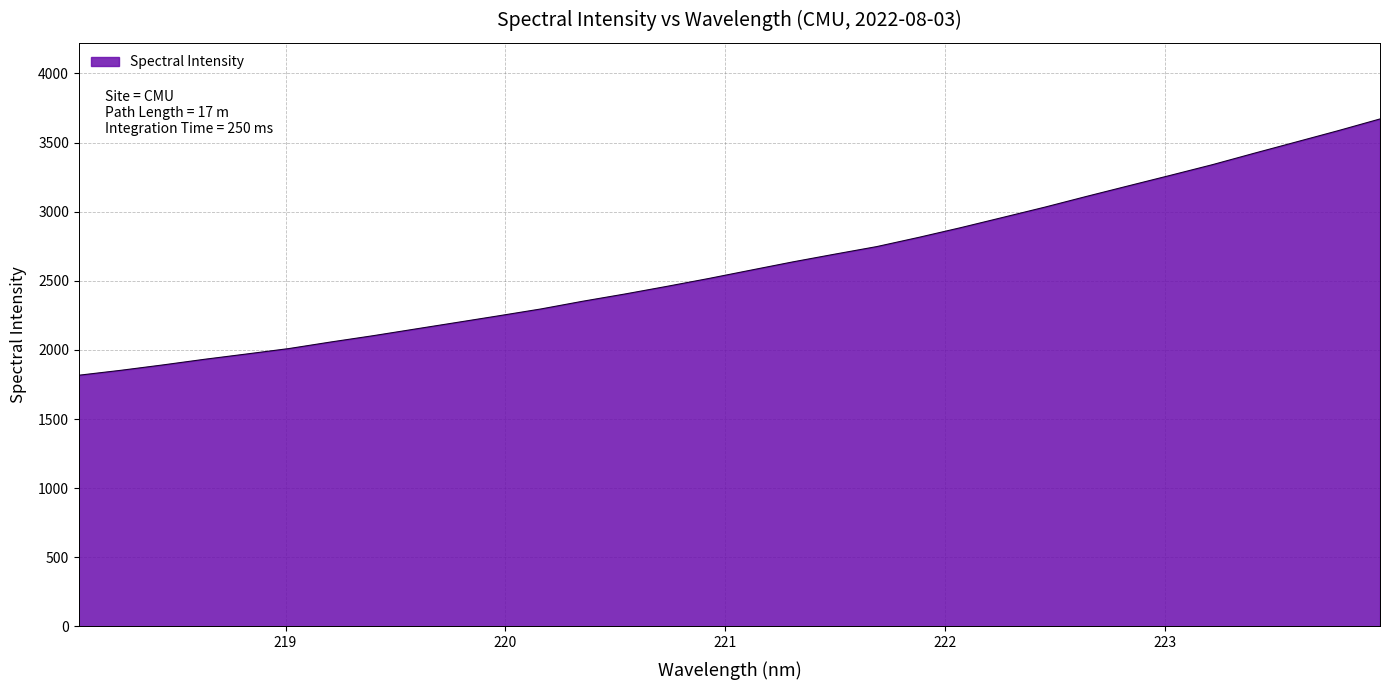

What is the smallest value displayed?

1817.1